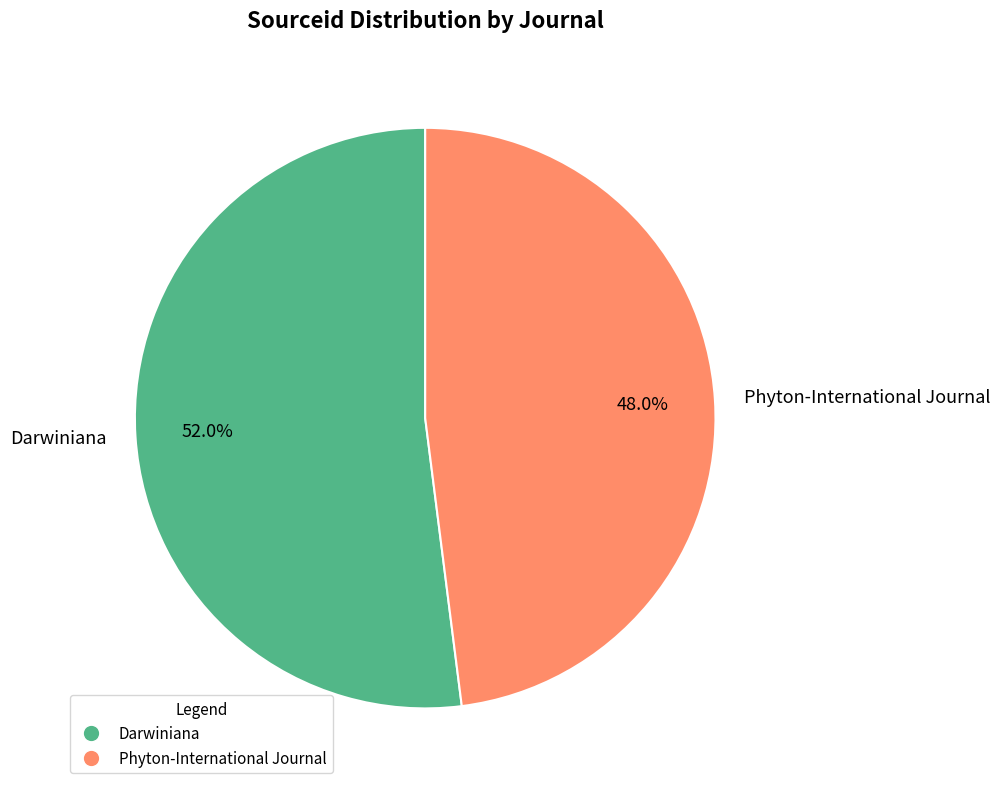

Is it true that Darwiniana is 52% of the pie?

True